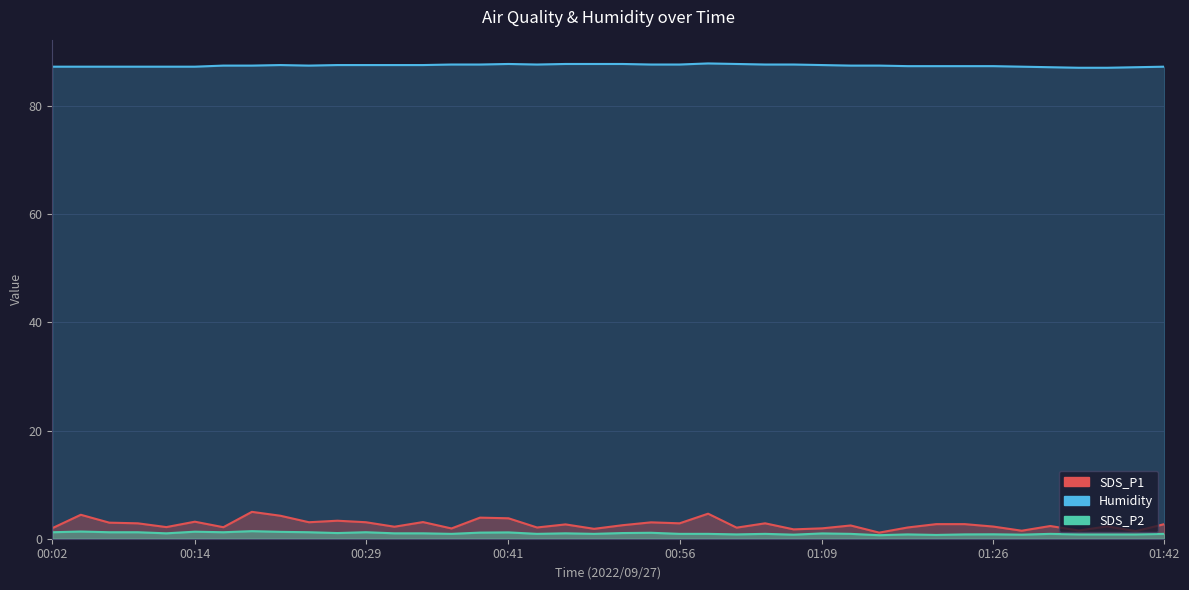

What value does the SDS_P1 series have at 01:20?

2.7